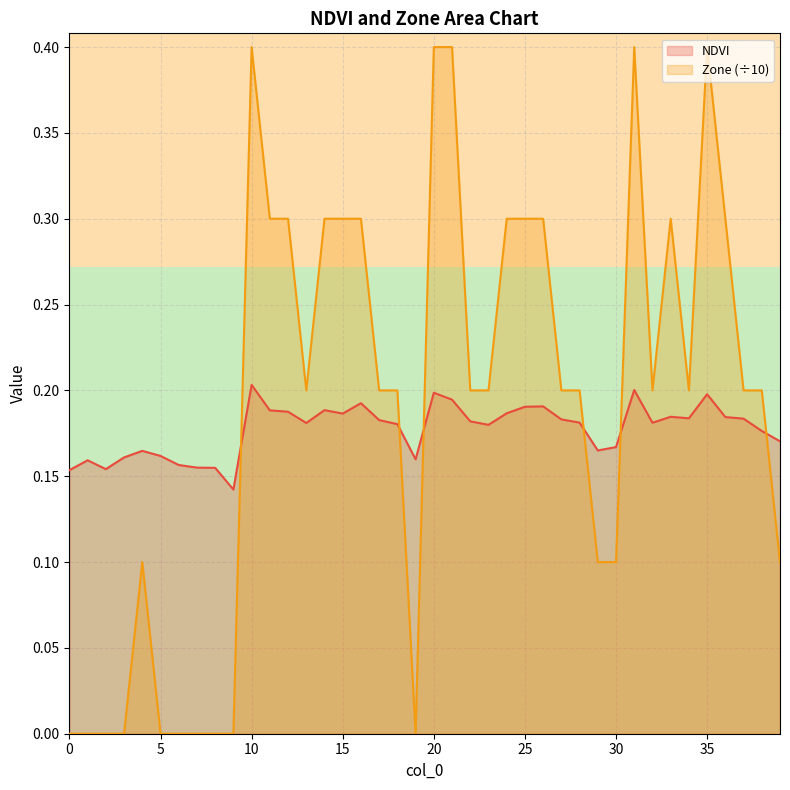

After their last crossing, which series has the higher values: Zone or NDVI?

NDVI